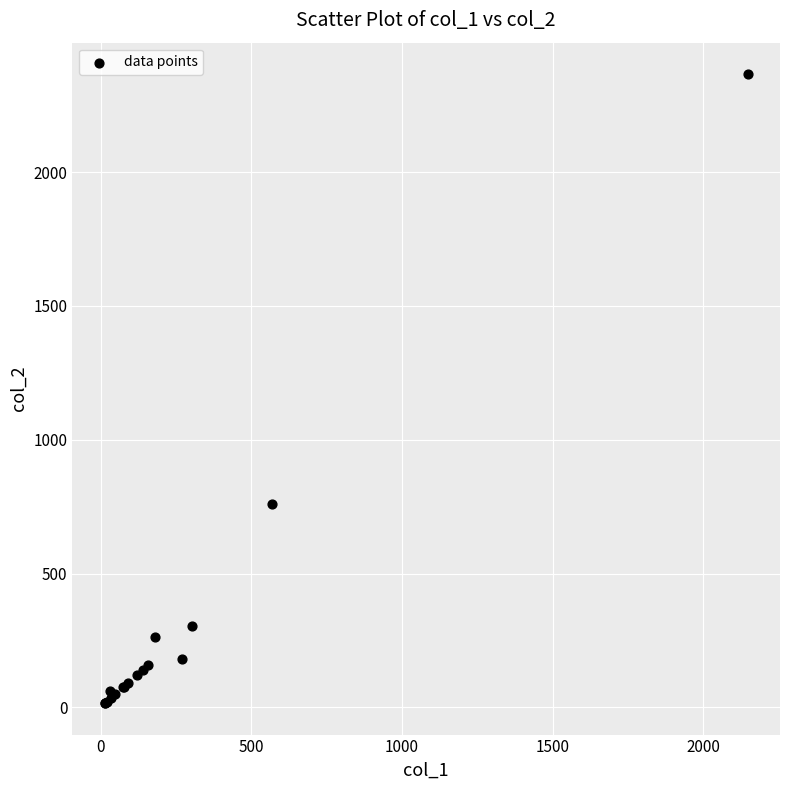

What Y value in the scatter plot is closest to 1191?

760.0